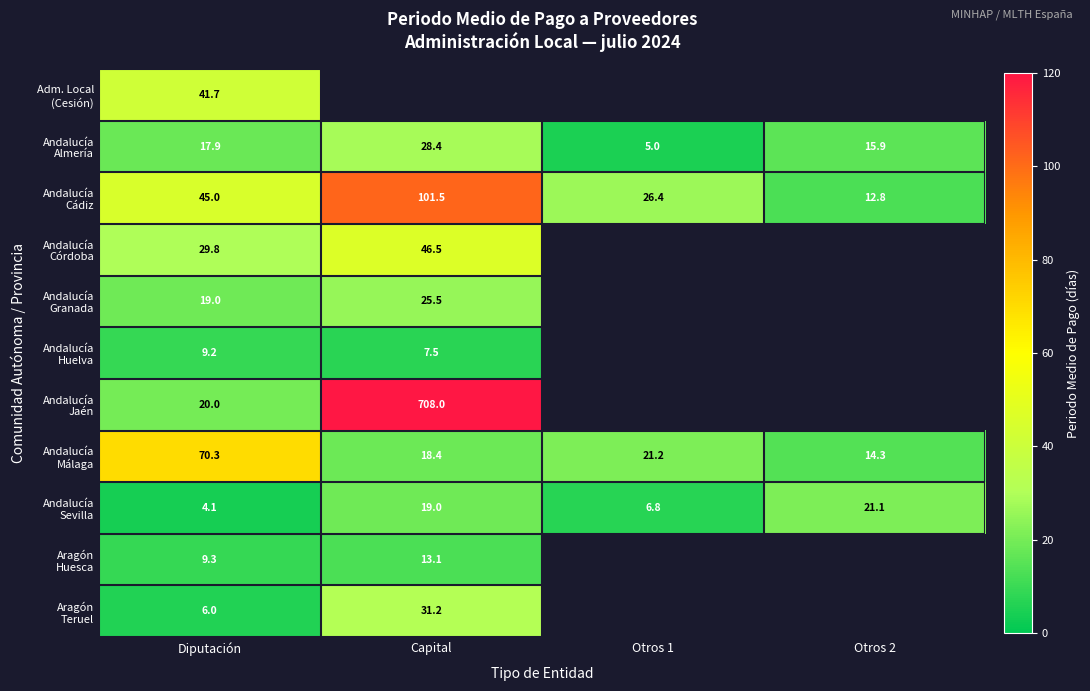

What is the approximate value of Andalucía Almería at Otros 1?

5.0